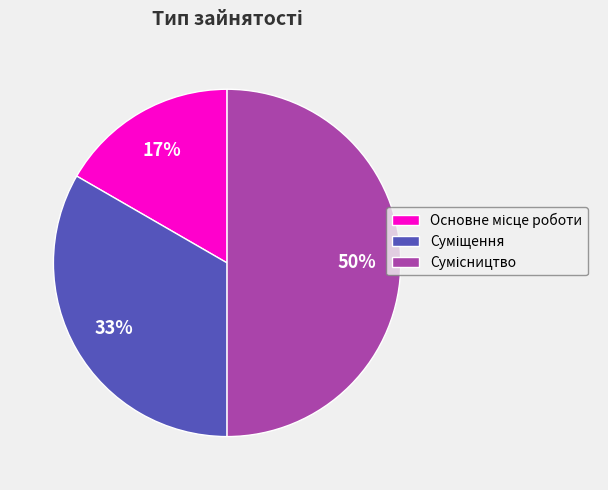

To the nearest percent, what is the difference between the largest and smallest slice percentages?

33%